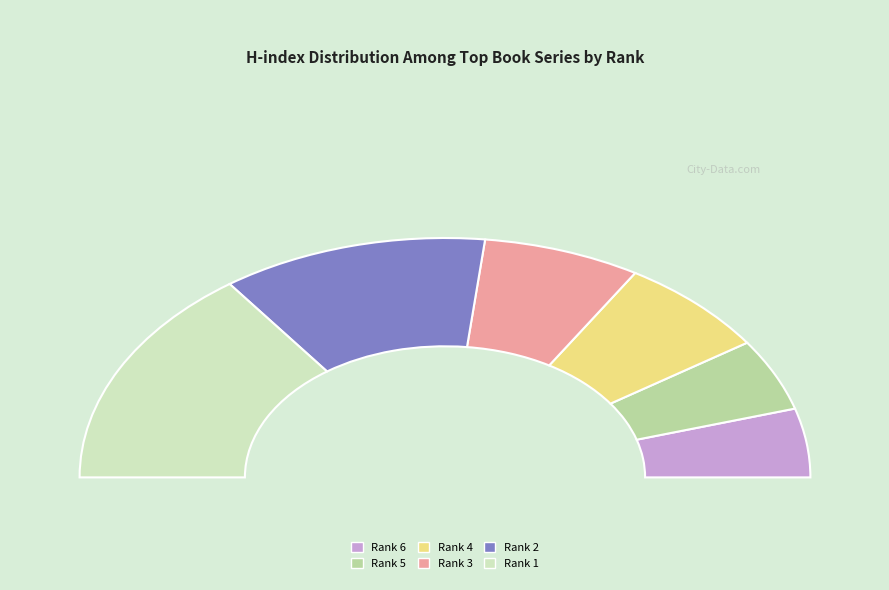

Is there a majority slice in this chart?

Yes